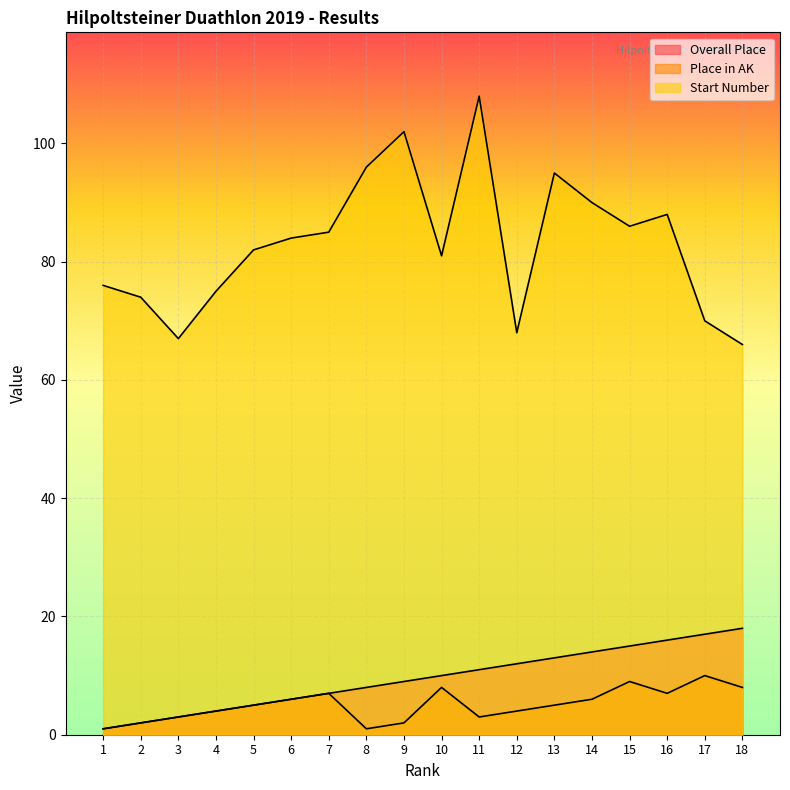

At which category is the sum across all series the highest?

11